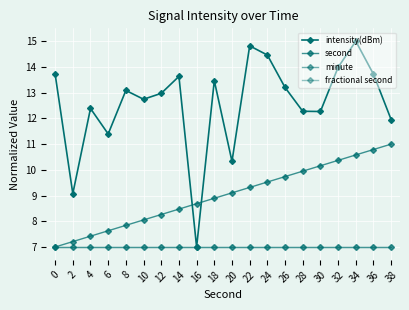

Which series changed the most between 2 and 34?

intensity(dBm)